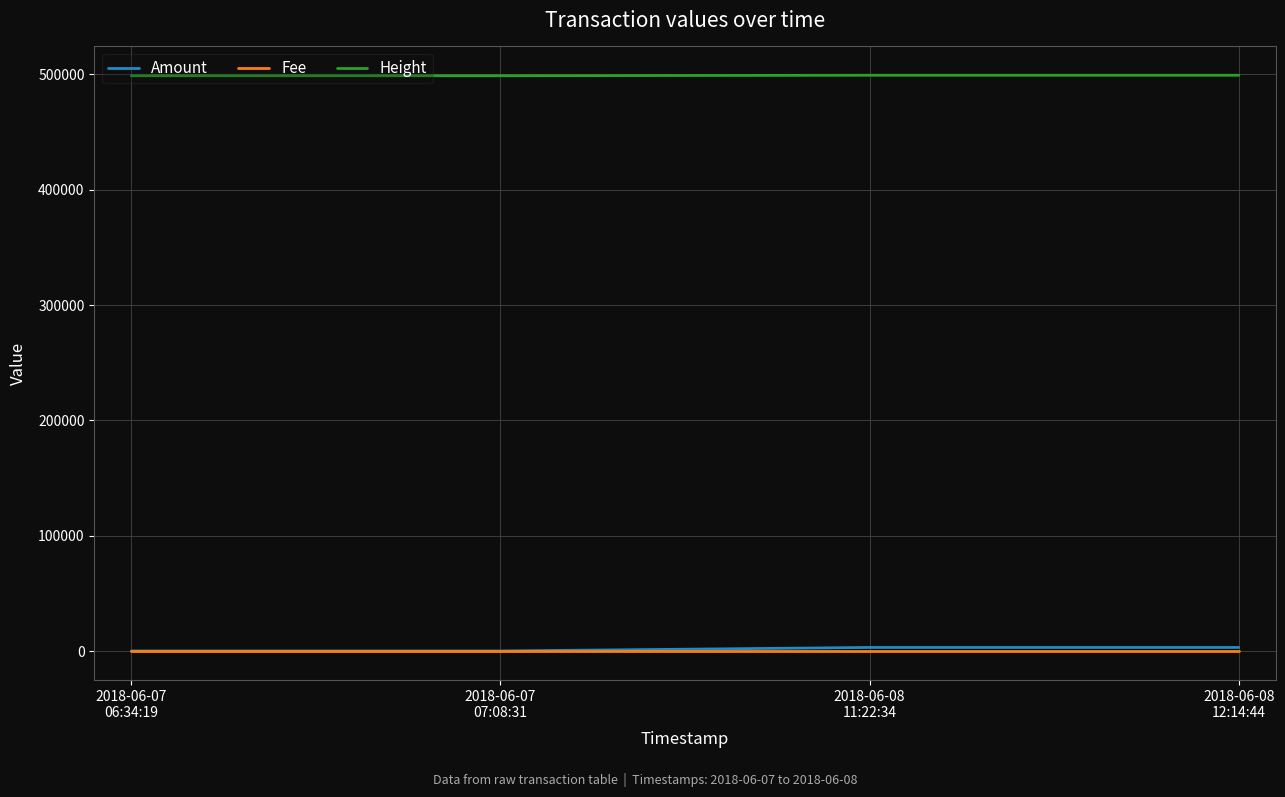

How many lines are shown in the chart?

3